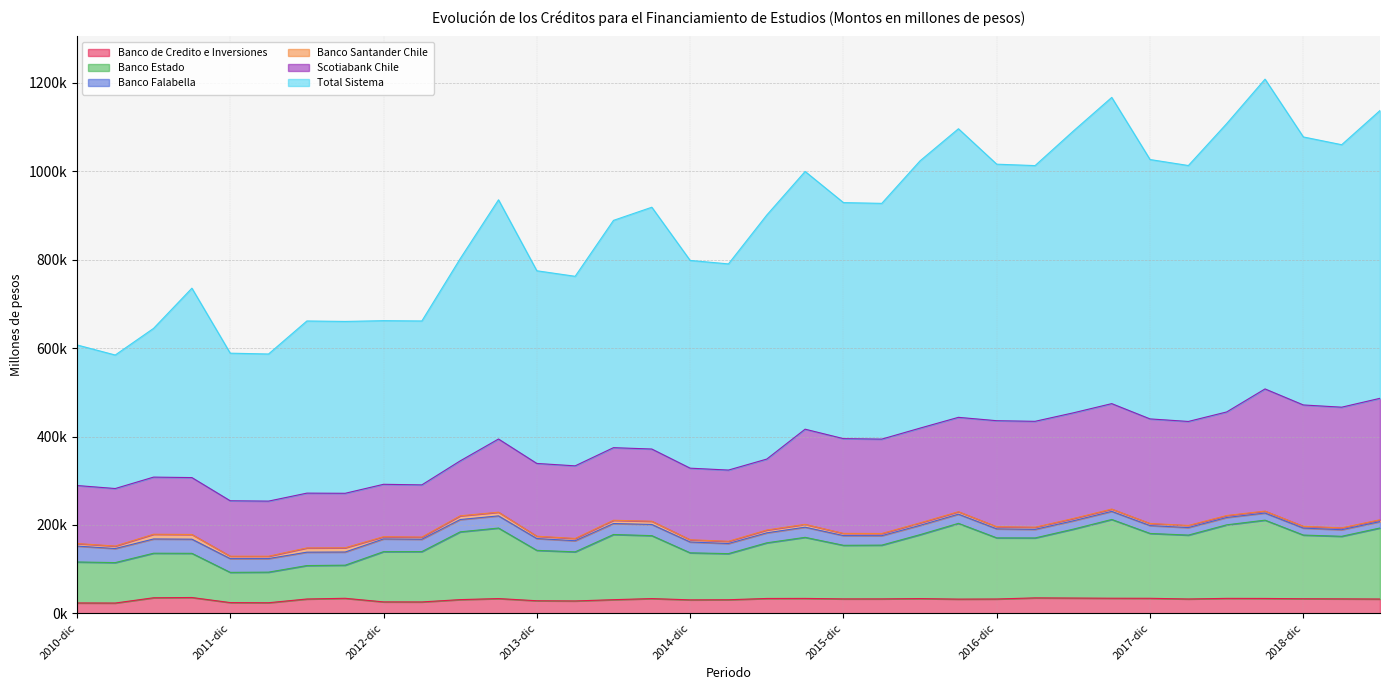

Does the chart have visible grid lines?

Yes